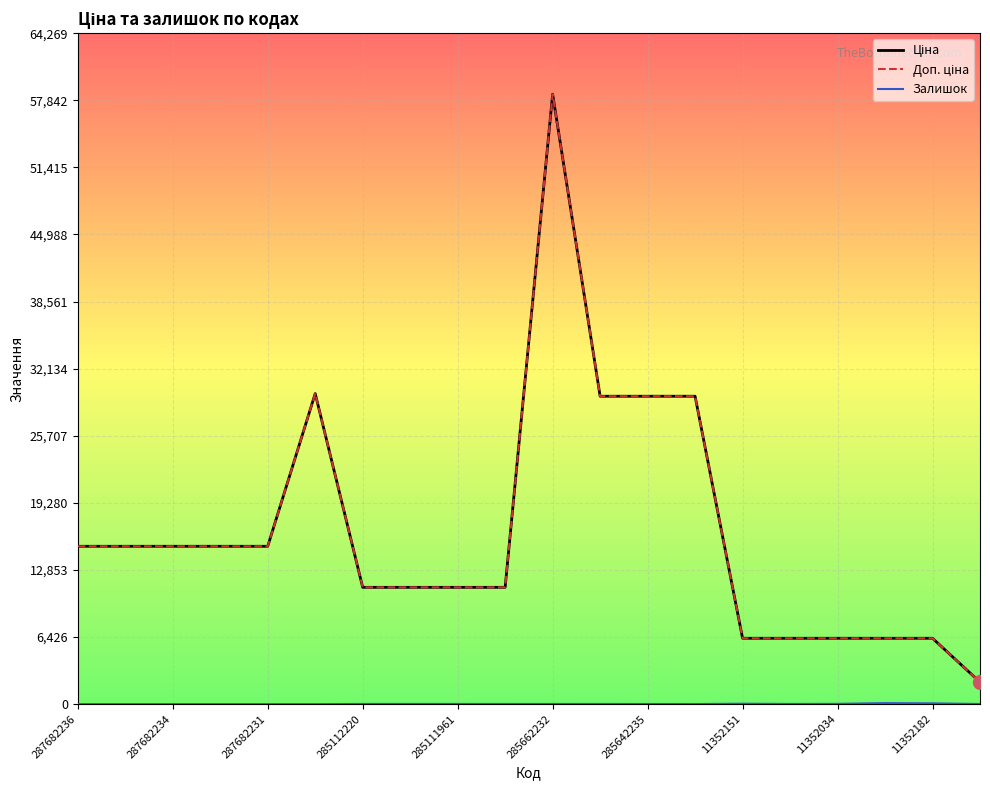

How many interior local valleys does the Залишок series have?

3